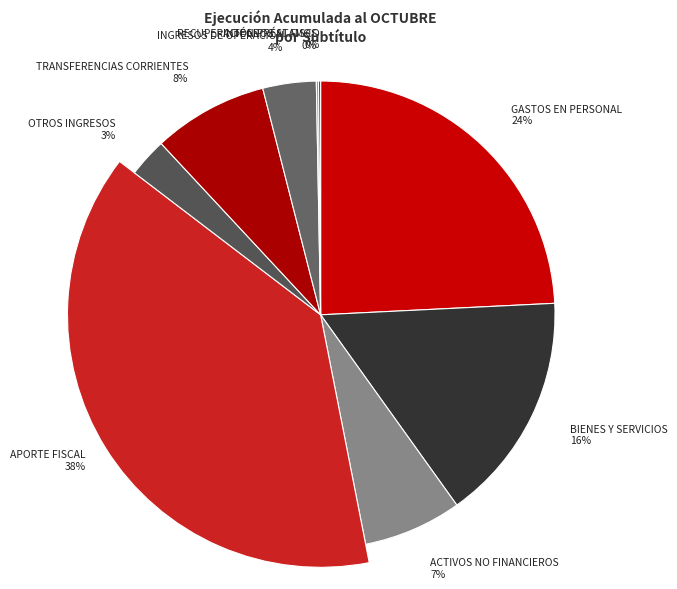

What is the ratio of the value at RECUPERACIÓN PRÉSTAMOS to the value at INTEGROS AL FISCO?

1.0